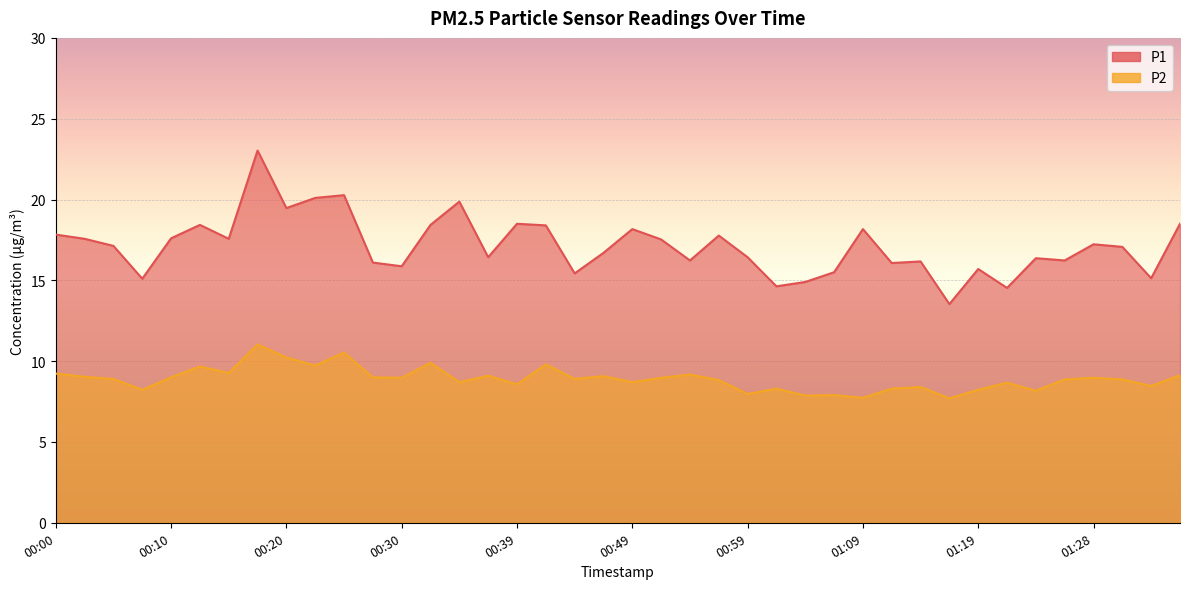

What value does the P1 series have at 00:42?

18.4